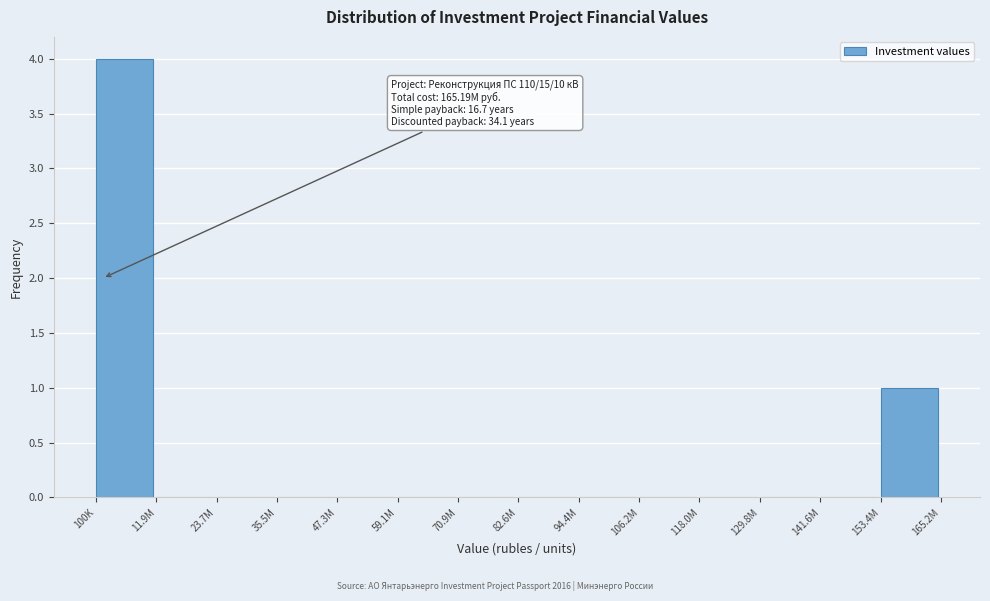

Reading left to right, what are all the values shown in this chart?

100K=4	11.9M=0	23.7M=0	35.5M=0	47.3M=0	59.1M=0	70.9M=0	82.6M=0	94.4M=0	106.2M=0	118.0M=0	129.8M=0	141.6M=0	153.4M=1